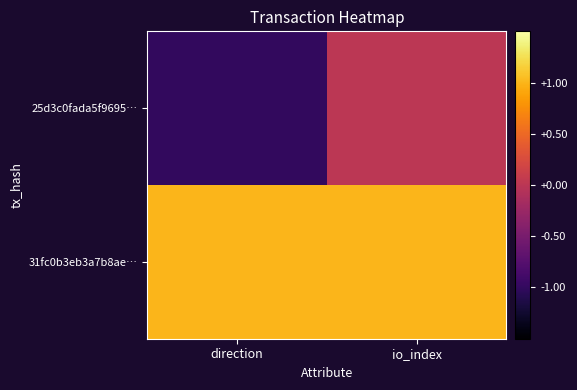

At how many categories does at least one series exceed 0?

2